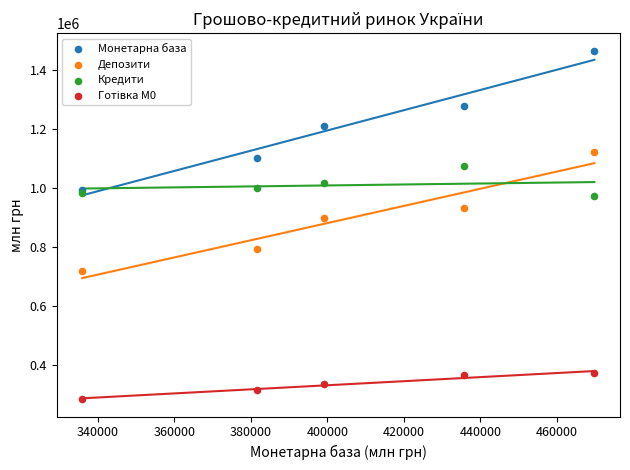

In the Монетарна база series, what Y value is closest to 1229850?

1208859.3